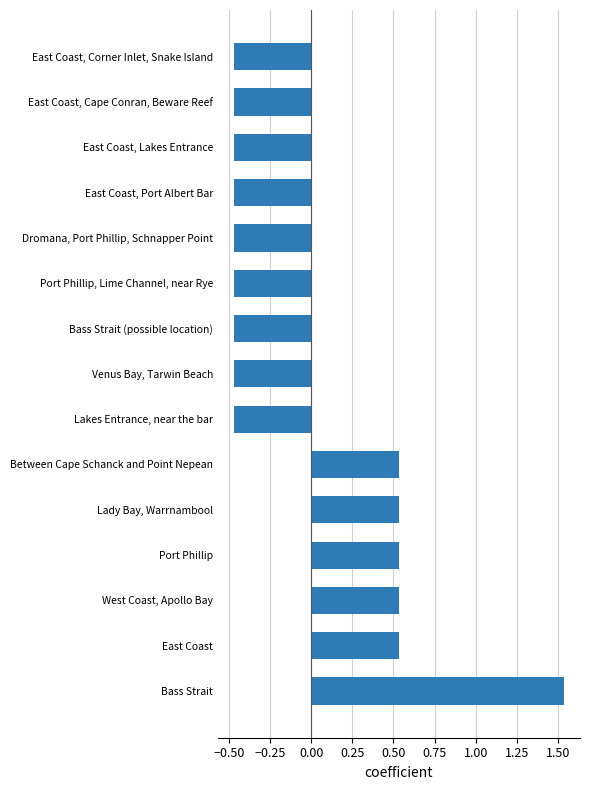

At which category does the chart reach its peak across all series?

Bass Strait